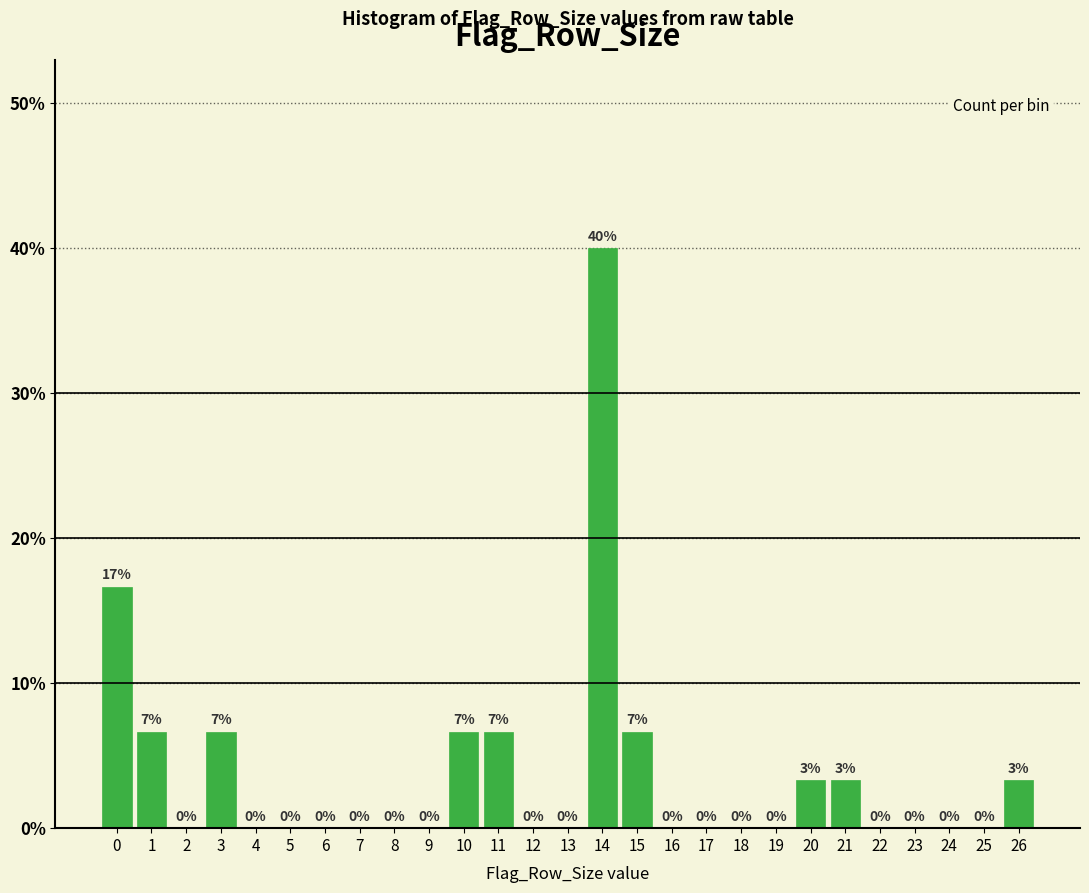

Over which range of the x-axis is the bar tallest?

13.5 to 14.5